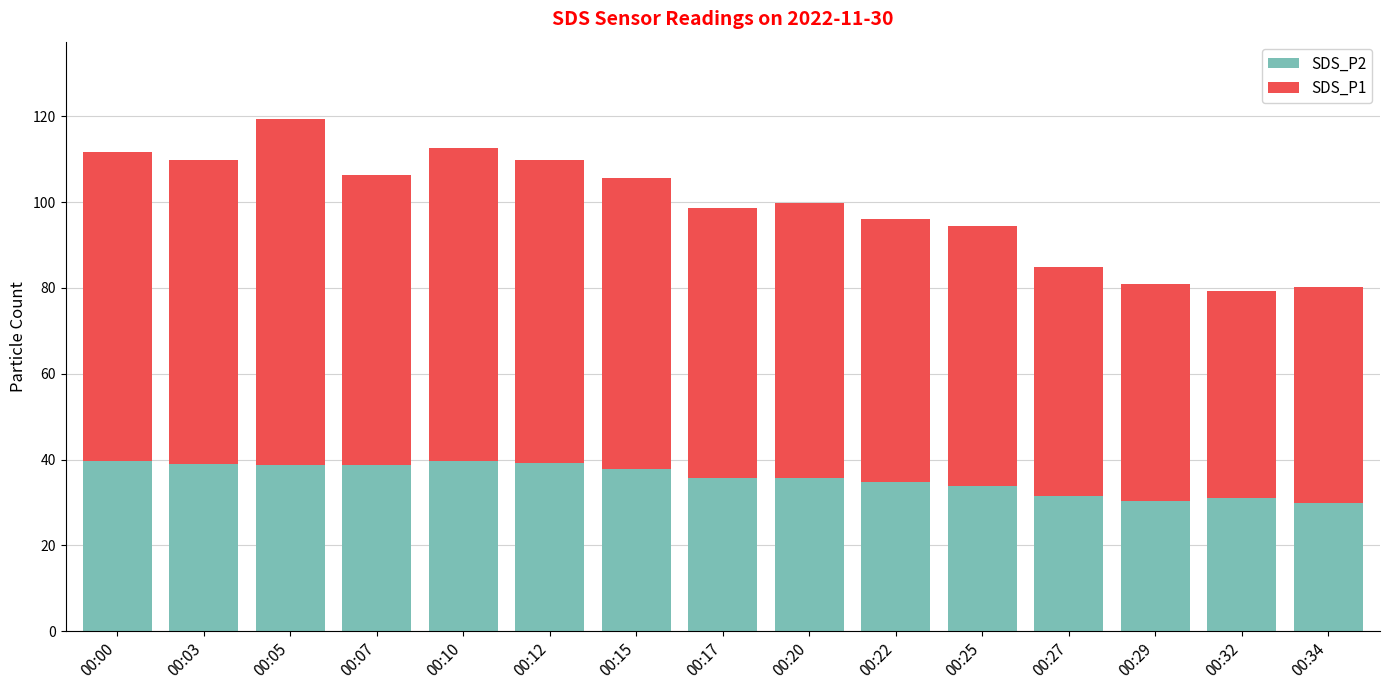

What is the highest value of the SDS_P2 series?

39.8